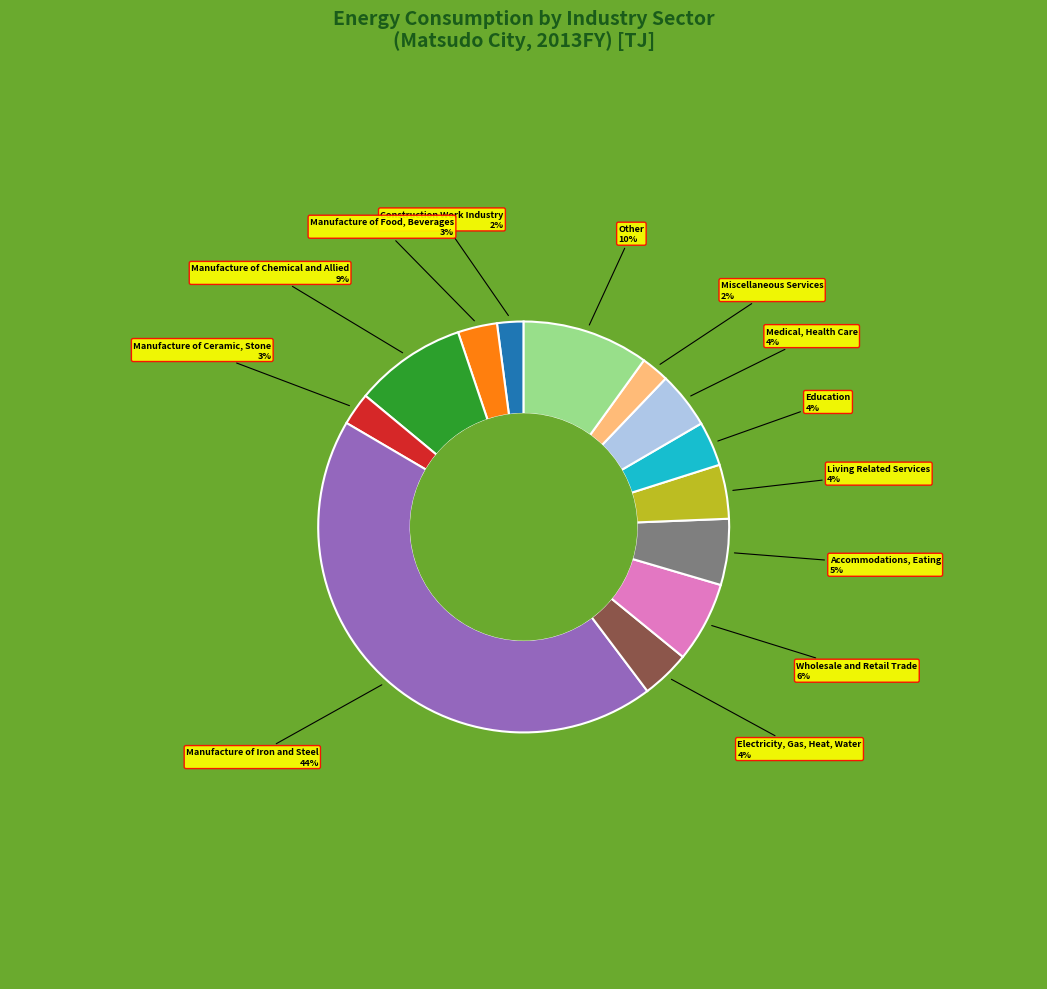

Is Medical, Health Care the majority of the pie?

No